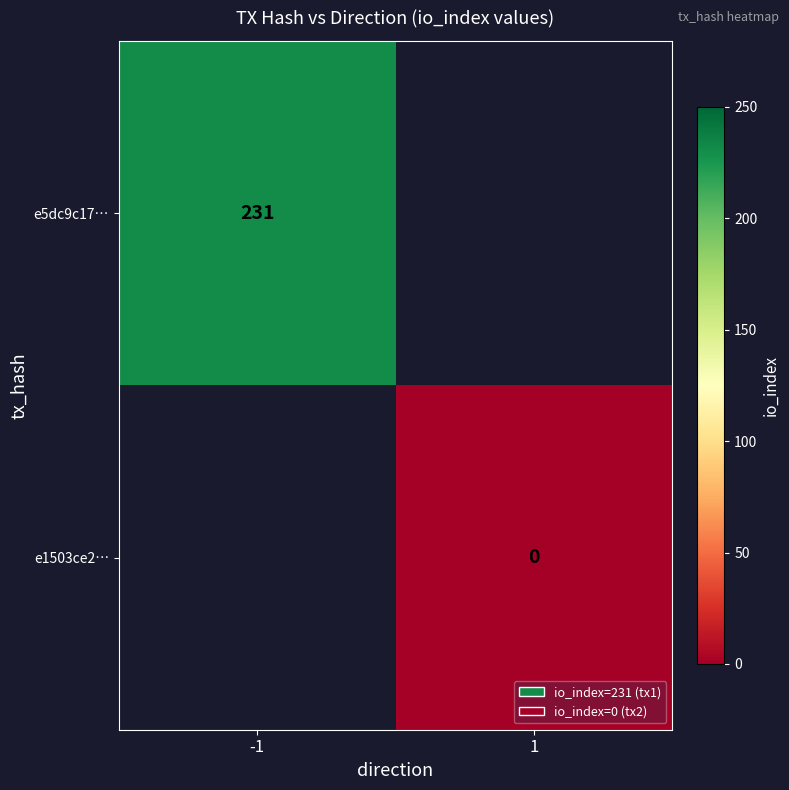

Is the value of e1503ce2… at 1 greater than the value of e5dc9c17… at -1?

No